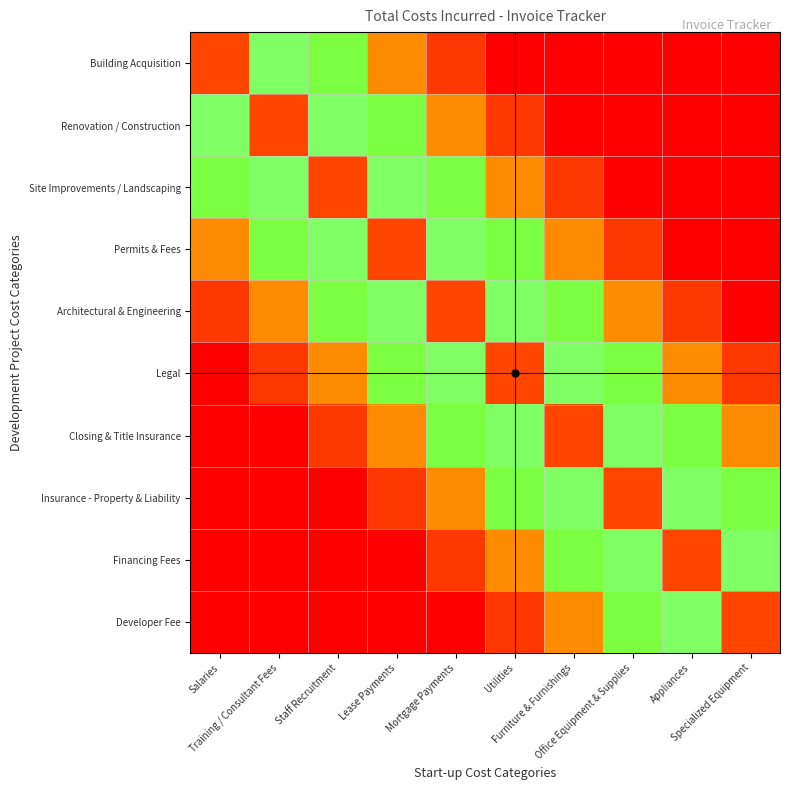

Which category has the lowest value across all series?

Utilities